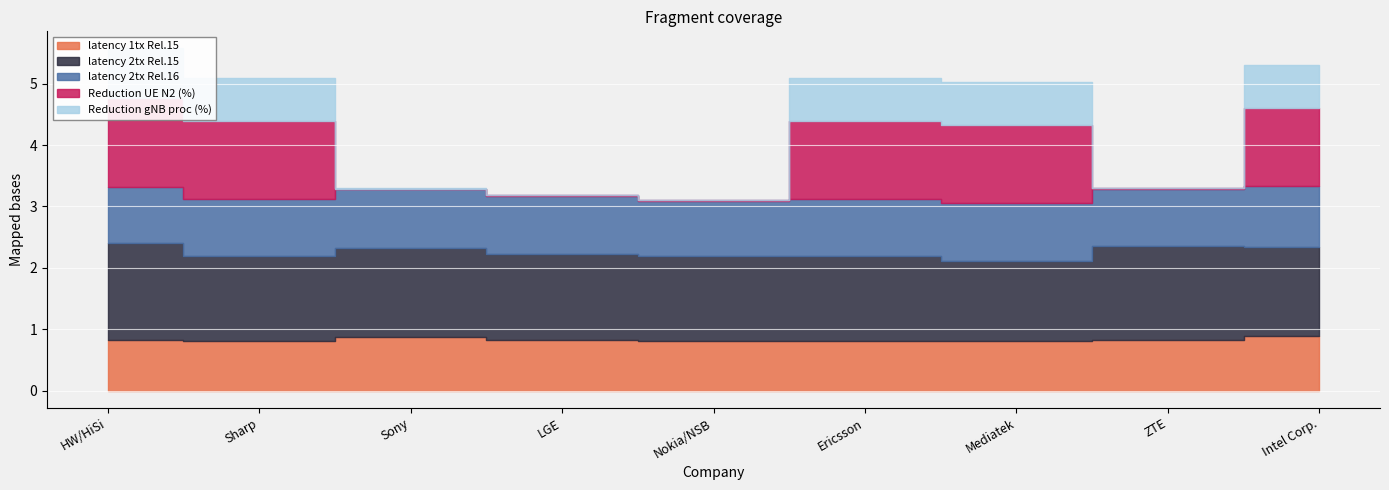

True or false: Reduction UE N2 (%) has a value of 96.1 at Mediatek.

False